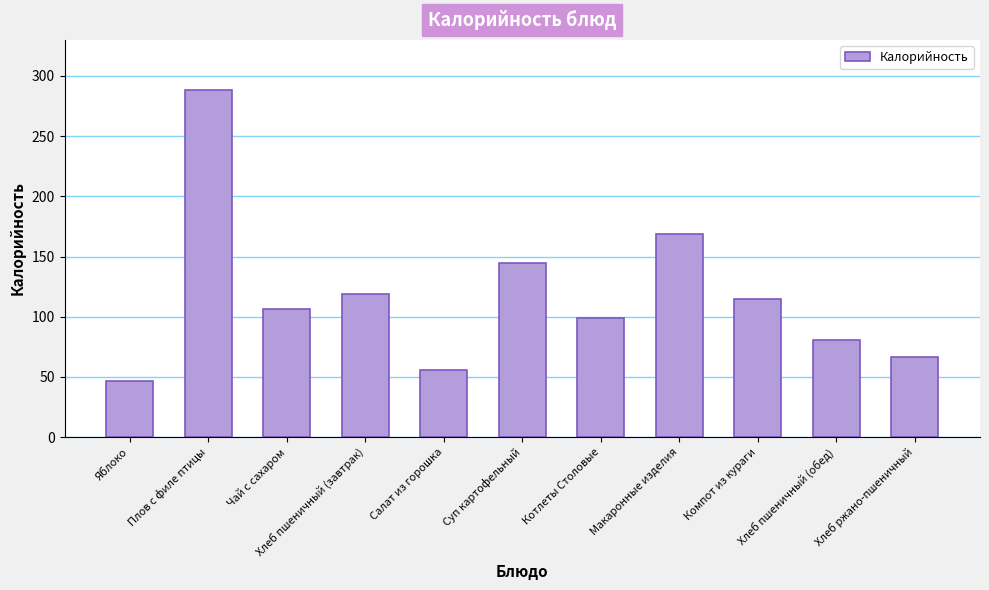

What is the value of the 4th bar from the left?

118.5